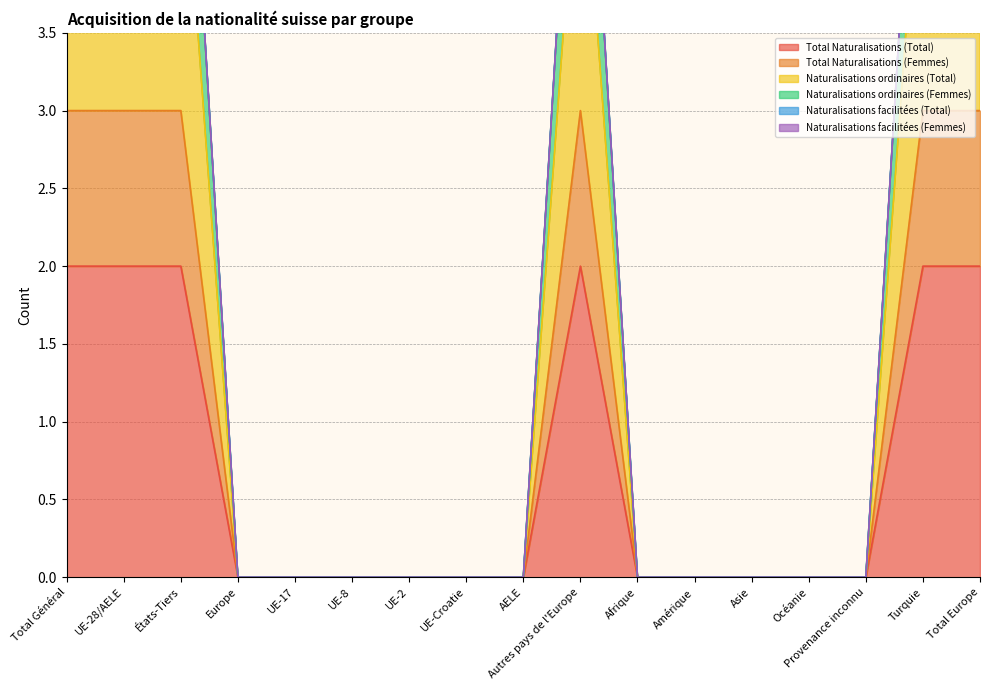

True or false: Total Naturalisations (Total) and Naturalisations ordinaires (Total) cross at least once.

False